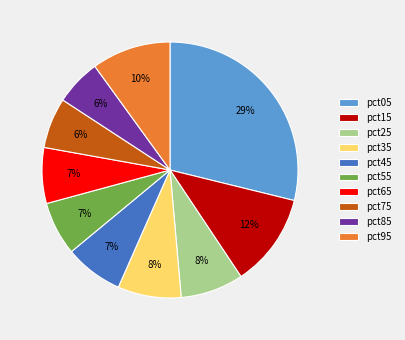

True or false: pct45 accounts for 7% of the total.

True